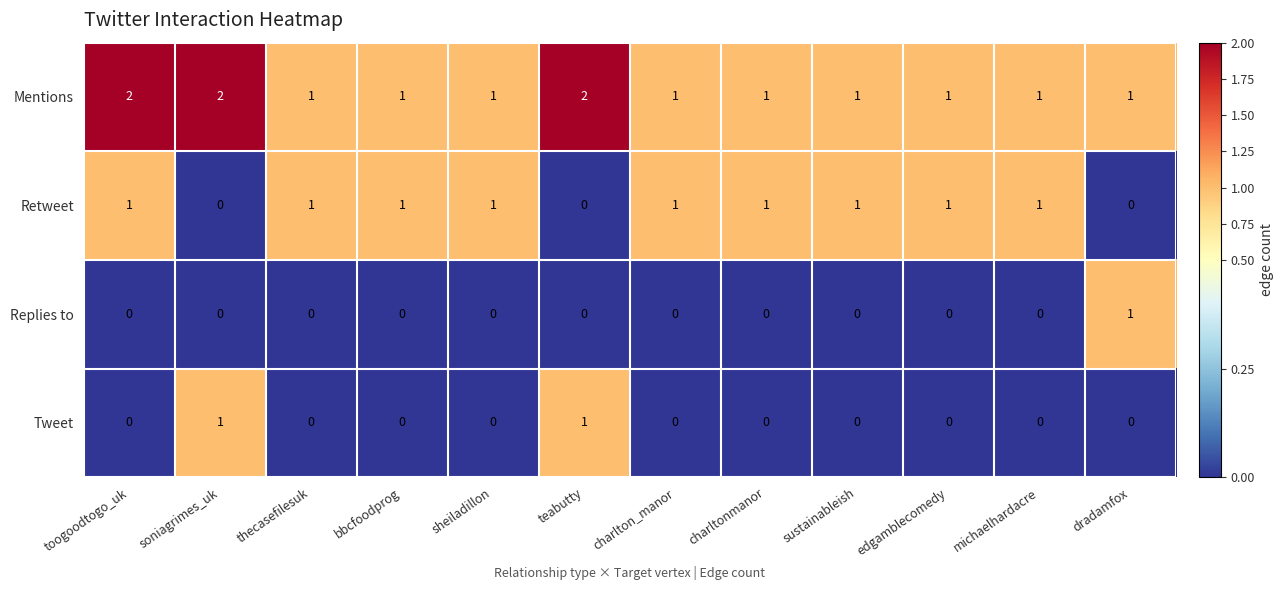

Is the value of Tweet at bbcfoodprog greater than the value of Mentions at teabutty?

No